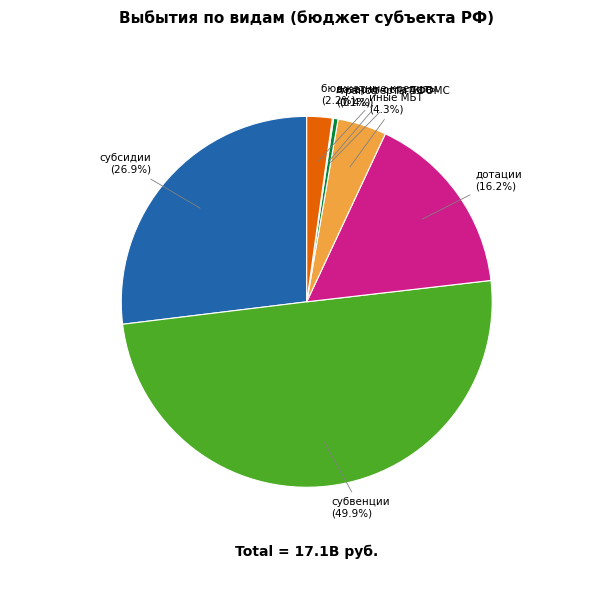

To the nearest percent, what is the average slice percentage?

14%